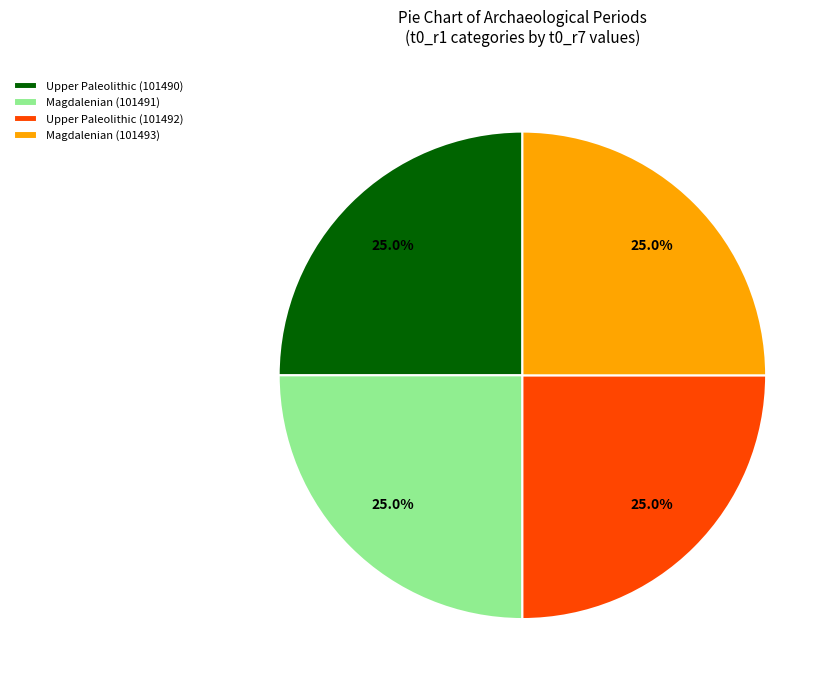

Combined, what portion of the pie is Upper Paleolithic (101490) and Magdalenian (101491)?

50.0%